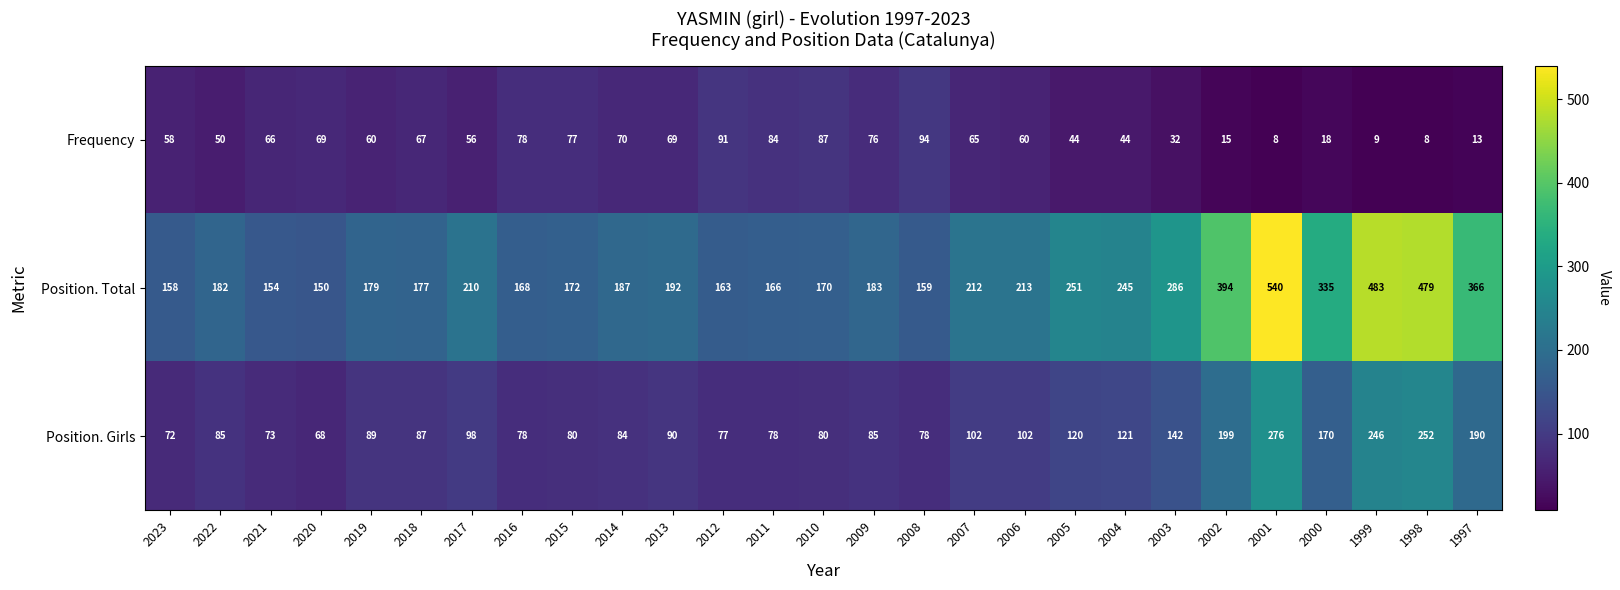

What is the maximum value shown in the chart?

540